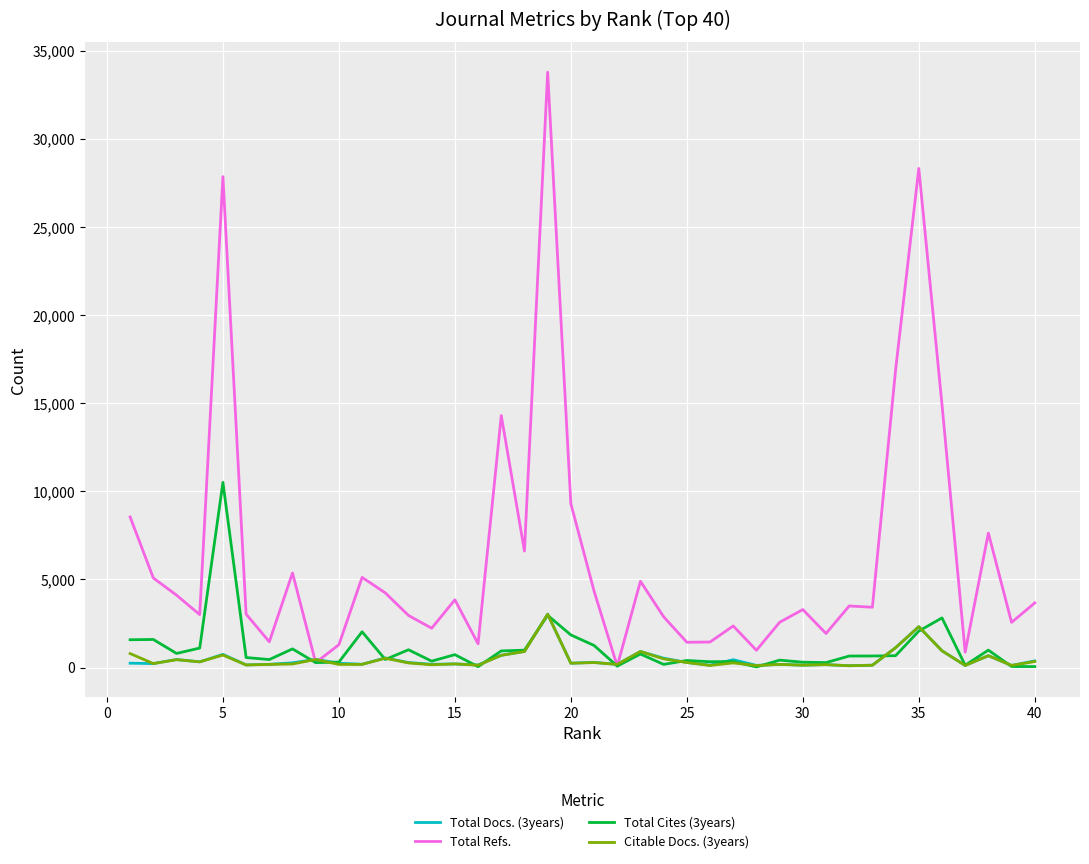

Which series has the largest total across all categories?

Total Refs.